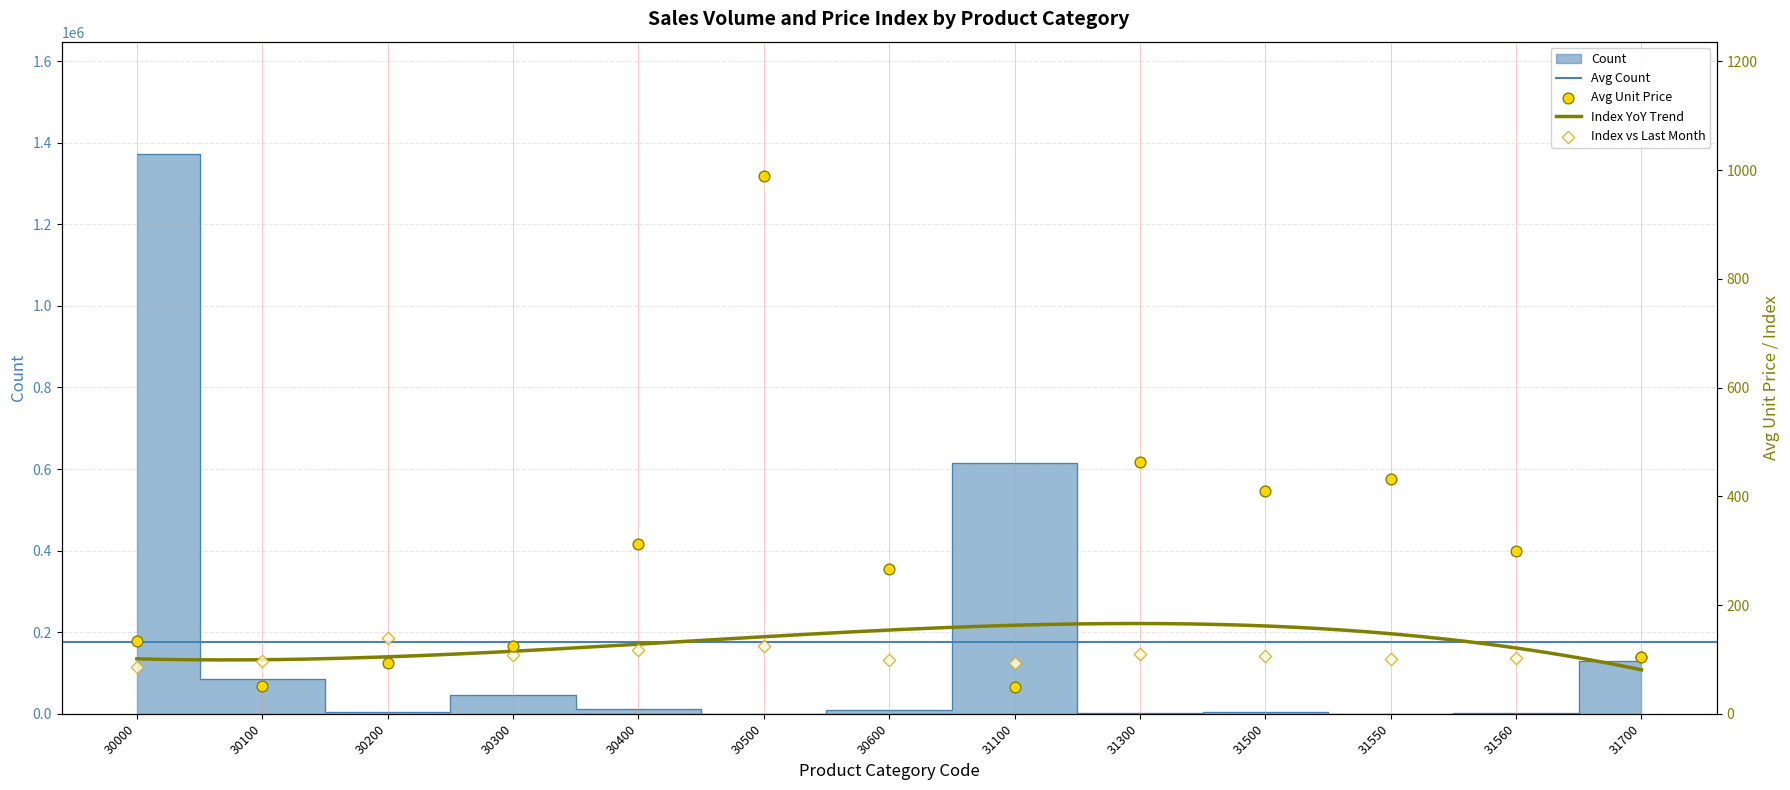

Which series has the largest total across all categories?

Count